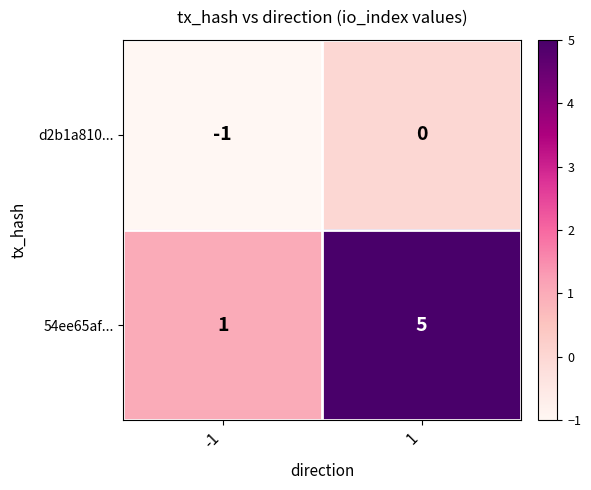

Reading left to right, what are all the values shown in this chart?

d2b1a810...: -1=-1	1=0
54ee65af...: -1=1	1=5